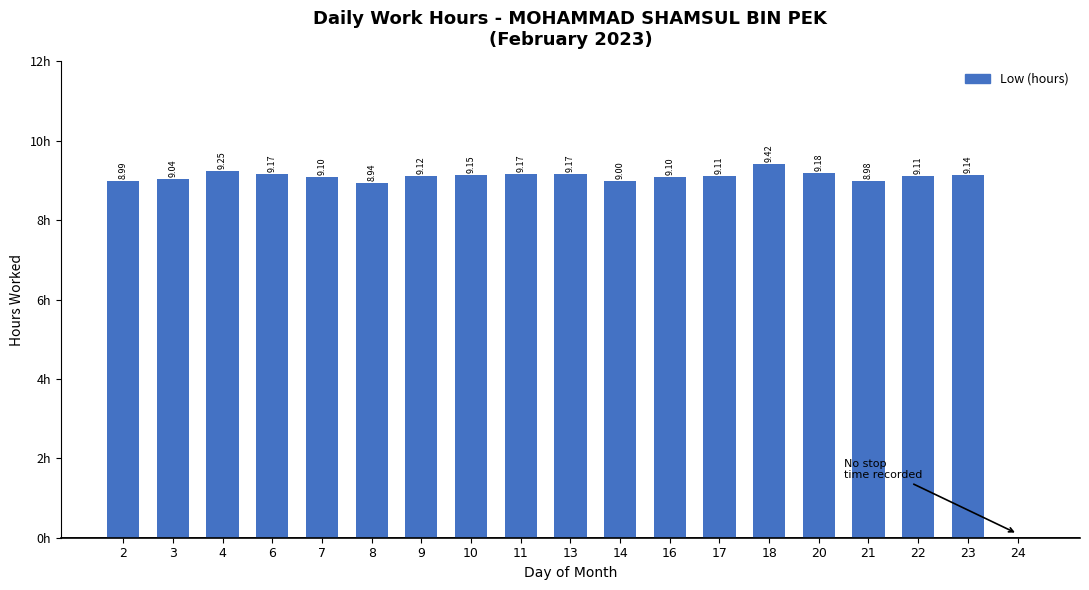

What is the change in value from 3 to 6?

+0.1